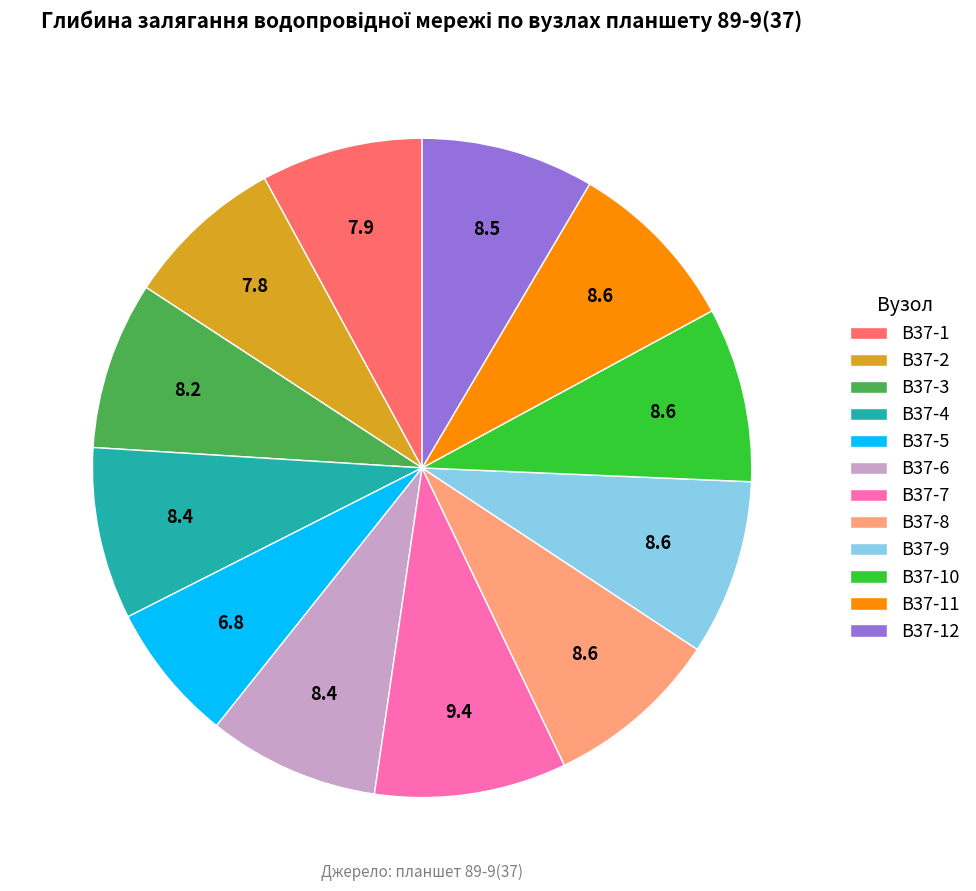

The В37-12 slice represents 23% of the pie. True or false?

False